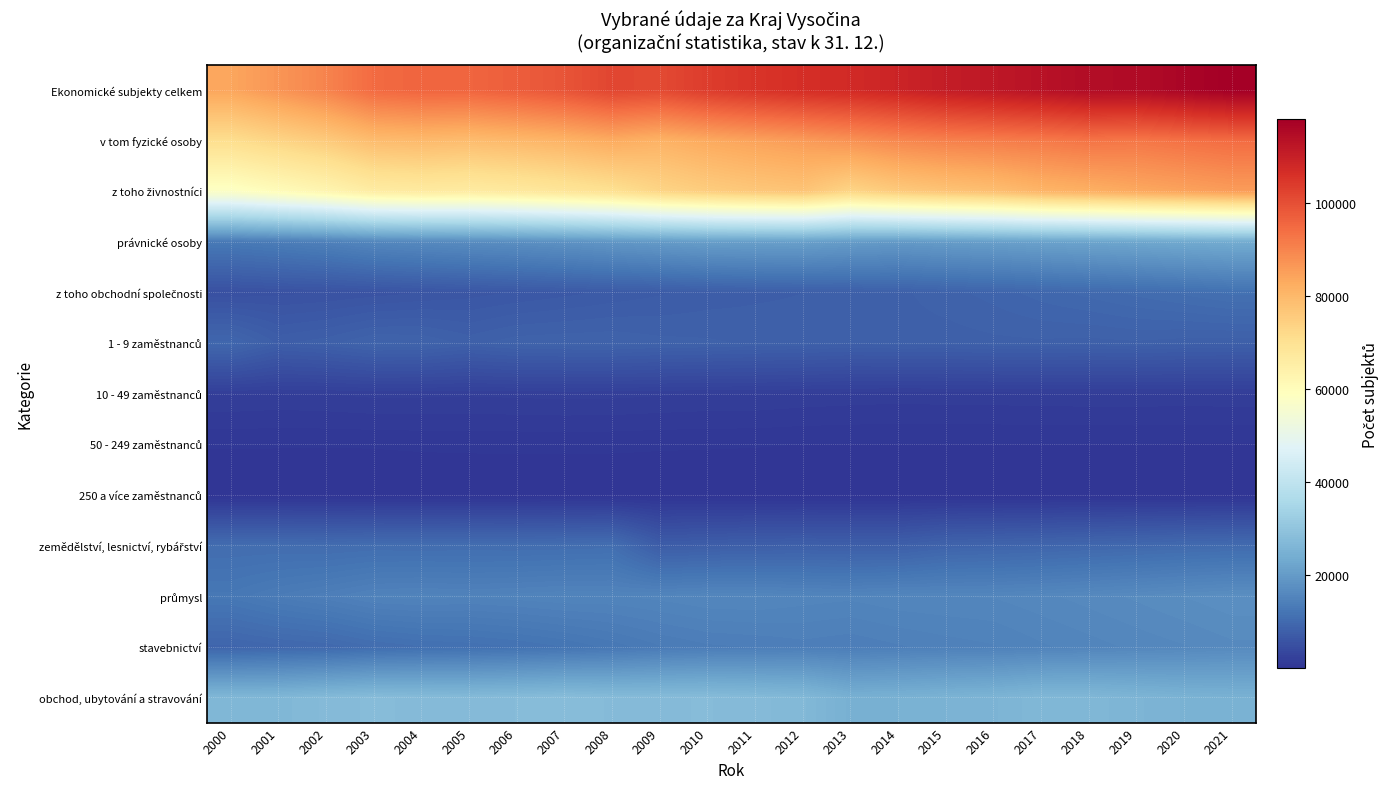

Rank the series at 2021 from lowest to highest value.

250 a více zaměstnanců, 50 - 249 zaměstnanců, 10 - 49 zaměstnanců, 1 - 9 zaměstnanců, zemědělství, lesnictví, rybářství, z toho obchodní společnosti, stavebnictví, průmysl, právnické osoby, obchod, ubytování a stravování, z toho živnostníci, v tom fyzické osoby, Ekonomické subjekty celkem